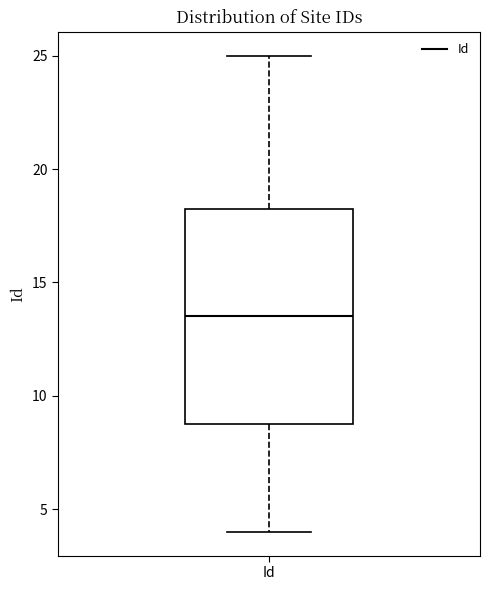

Where is the upper edge of the box for Id on the y-axis? The values are not printed on the chart, so give them approximately, as read against the axis.

18.5